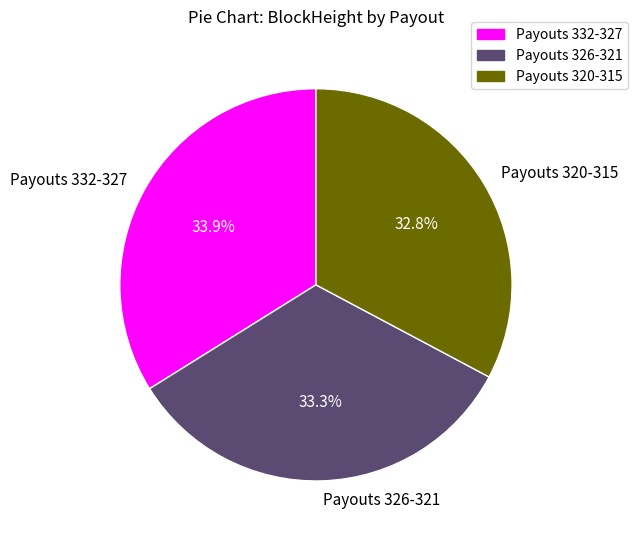

Which has a higher value, Payouts 326-321 or Payouts 320-315?

Payouts 326-321